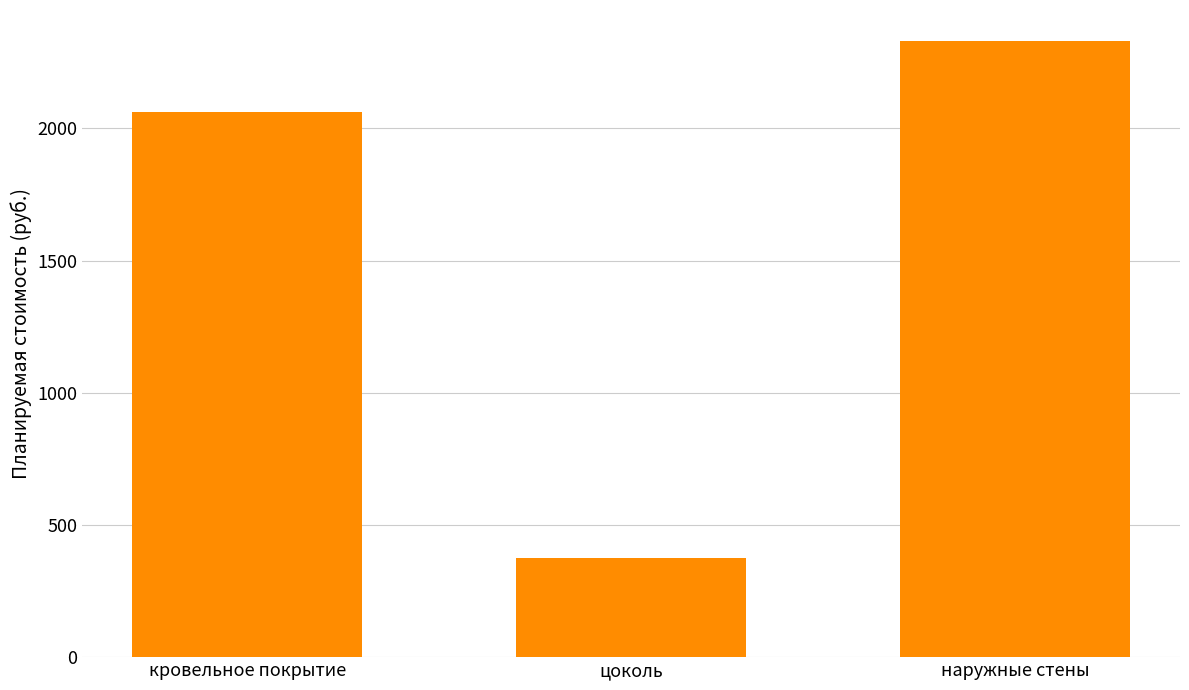

What is the ratio of the value at цоколь to the value at кровельное покрытие?

0.2